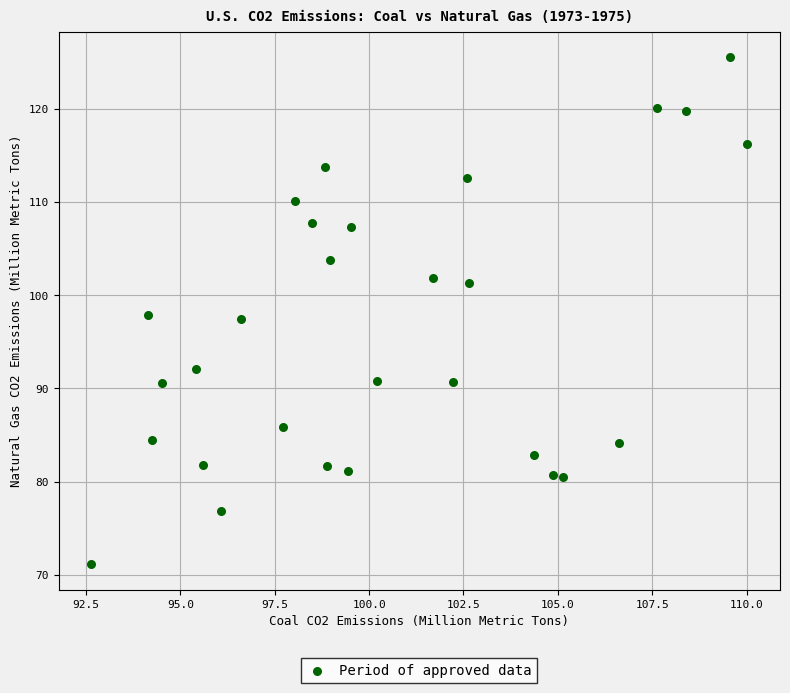

What is the range of X values (max minus min)?

17.4